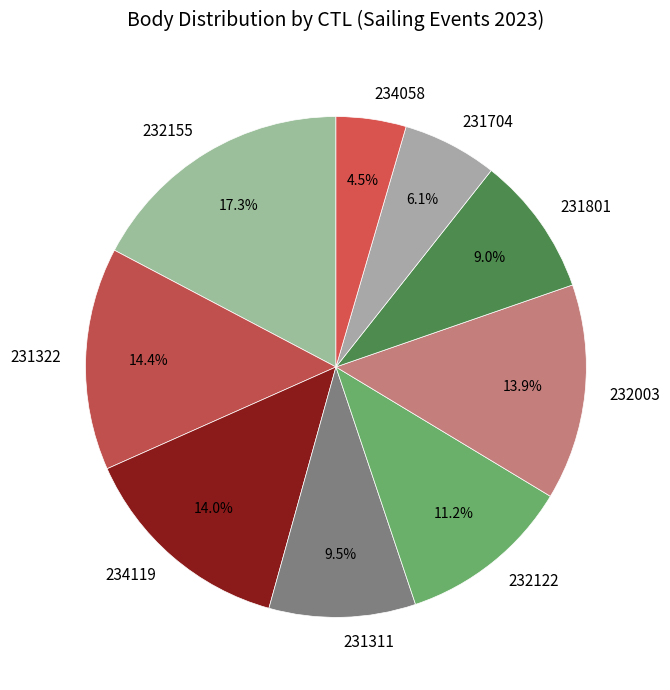

Is there any slice that represents more than half of the pie?

No